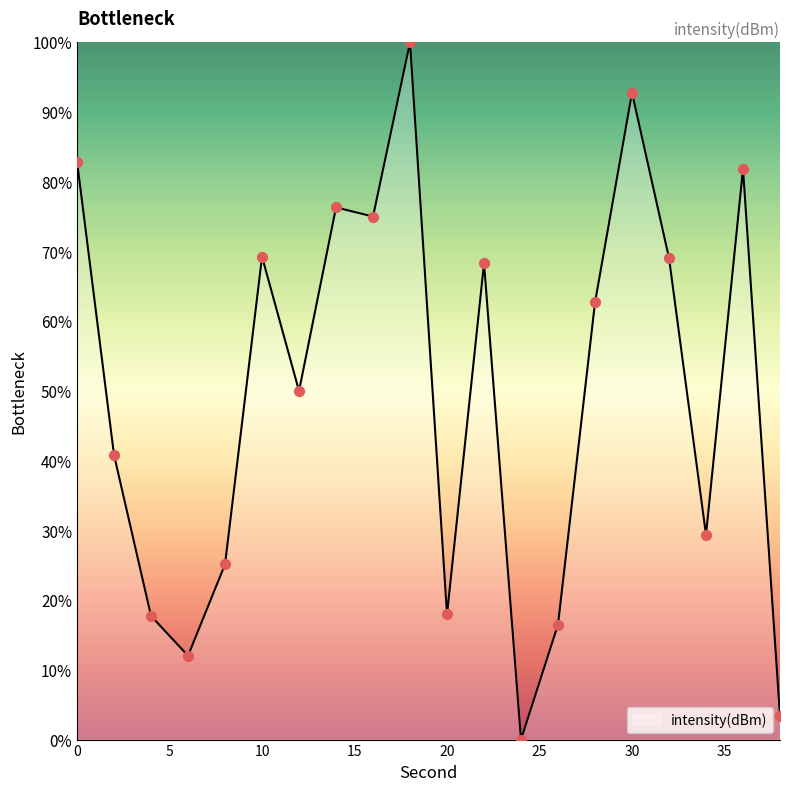

What is the greatest value displayed?

100.0